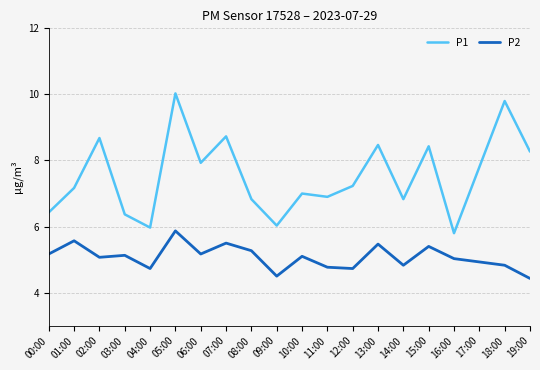

List the series in order of their overall mean, lowest first.

P2, P1